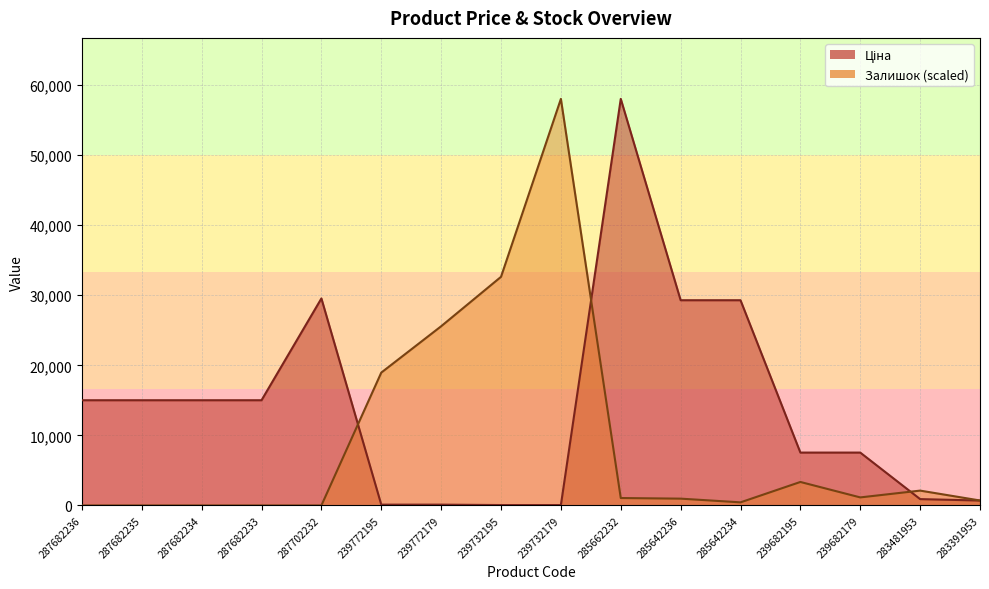

How many interior local peaks does the Ціна series have?

2